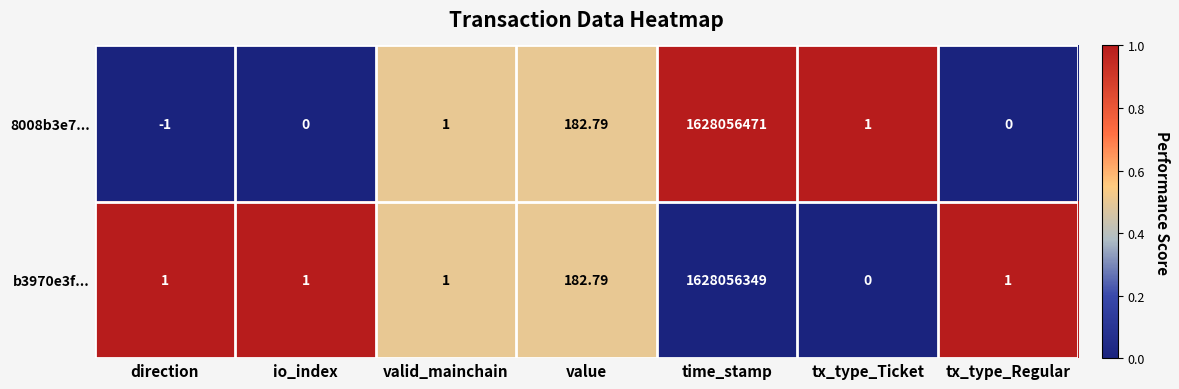

At which label is 8008b3e7... closest to 814028235?

value